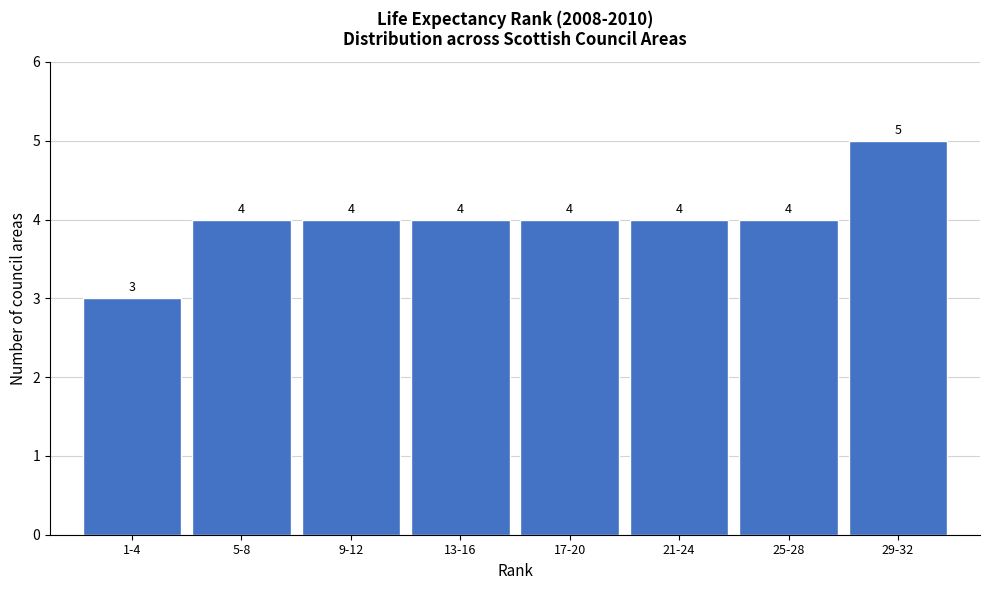

Reading left to right, list all the values displayed in this chart.

1-4=3	5-8=4	9-12=4	13-16=4	17-20=4	21-24=4	25-28=4	29-32=5